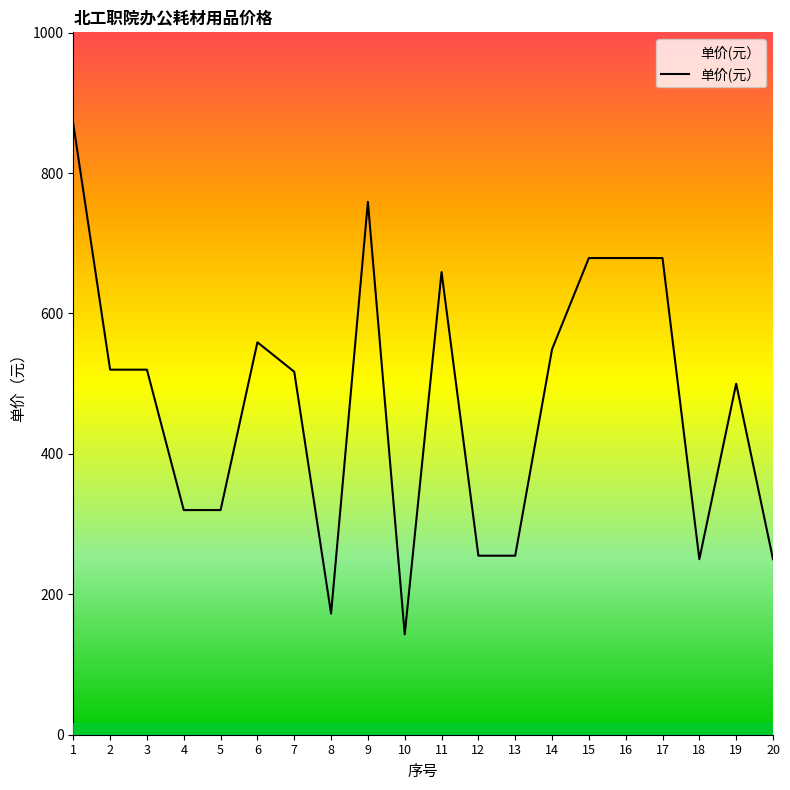

What value does the data have at 4?

320.0